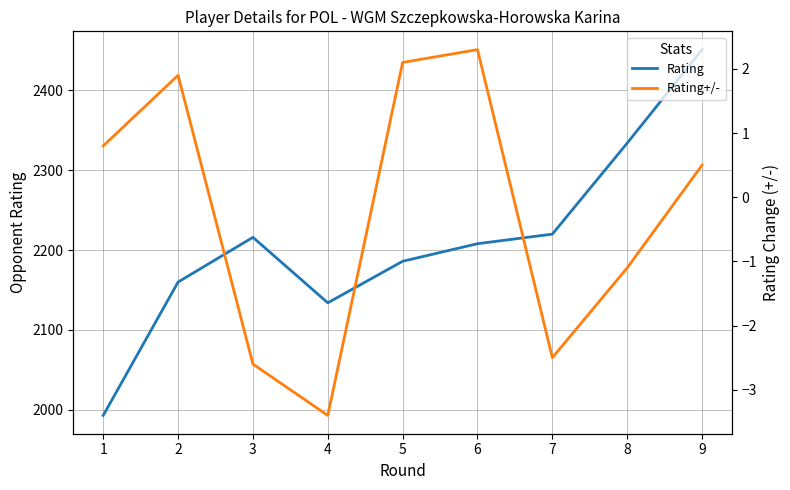

Rank the series by their average value, from highest to lowest.

Rating, Rating+/-